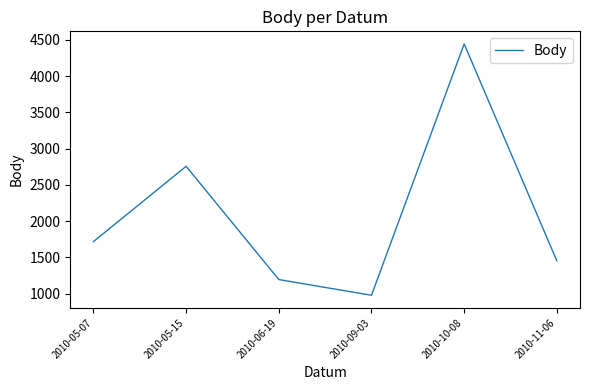

Which has a higher value, 2010-11-06 or 2010-06-19?

2010-11-06